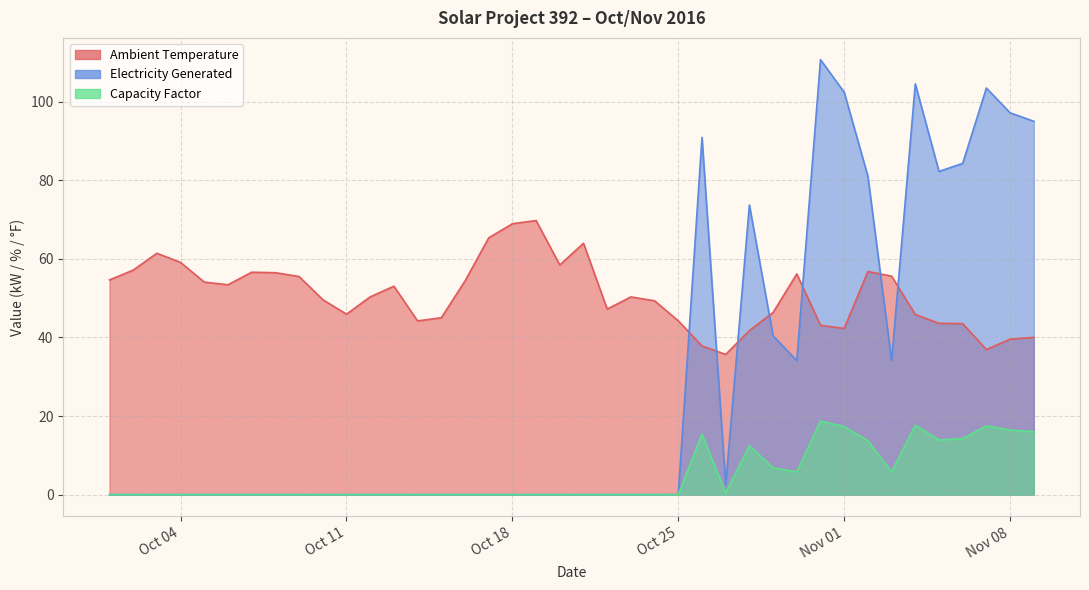

What is the label of the 12th point from the left?

2016-10-12